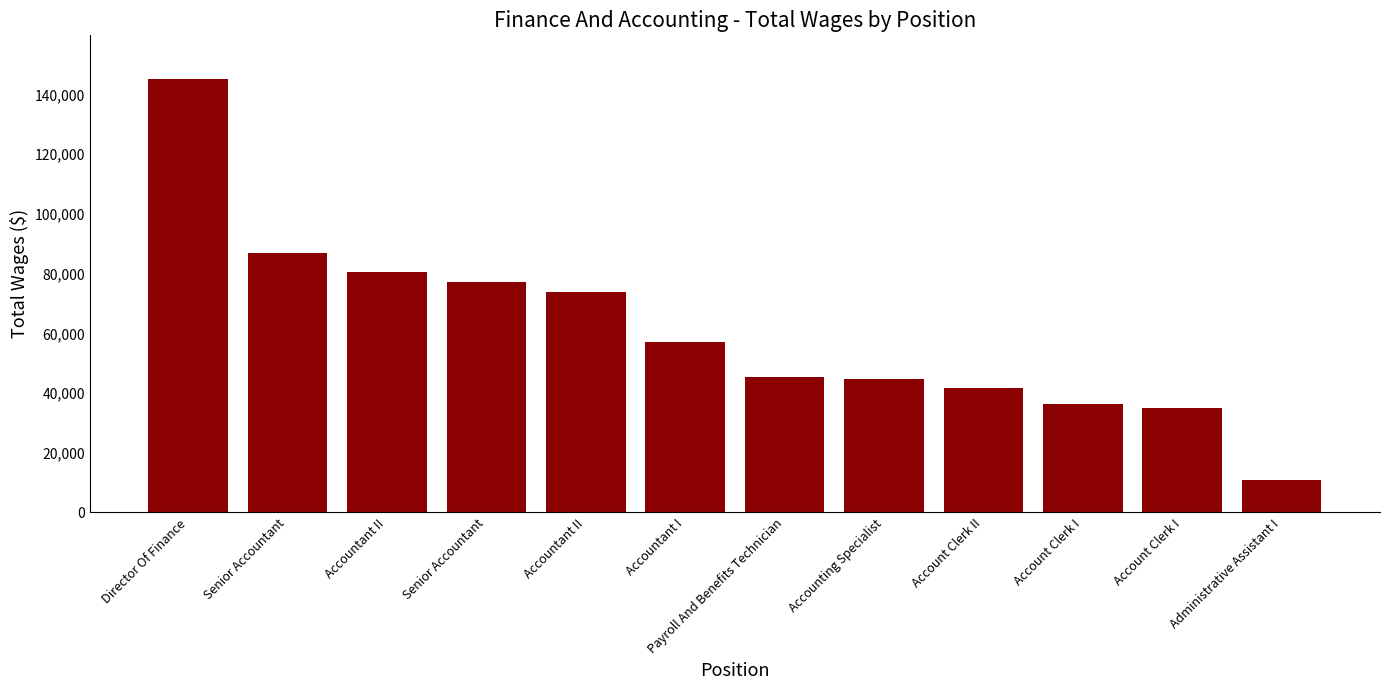

What is the label of the 11th bar from the right?

Senior Accountant